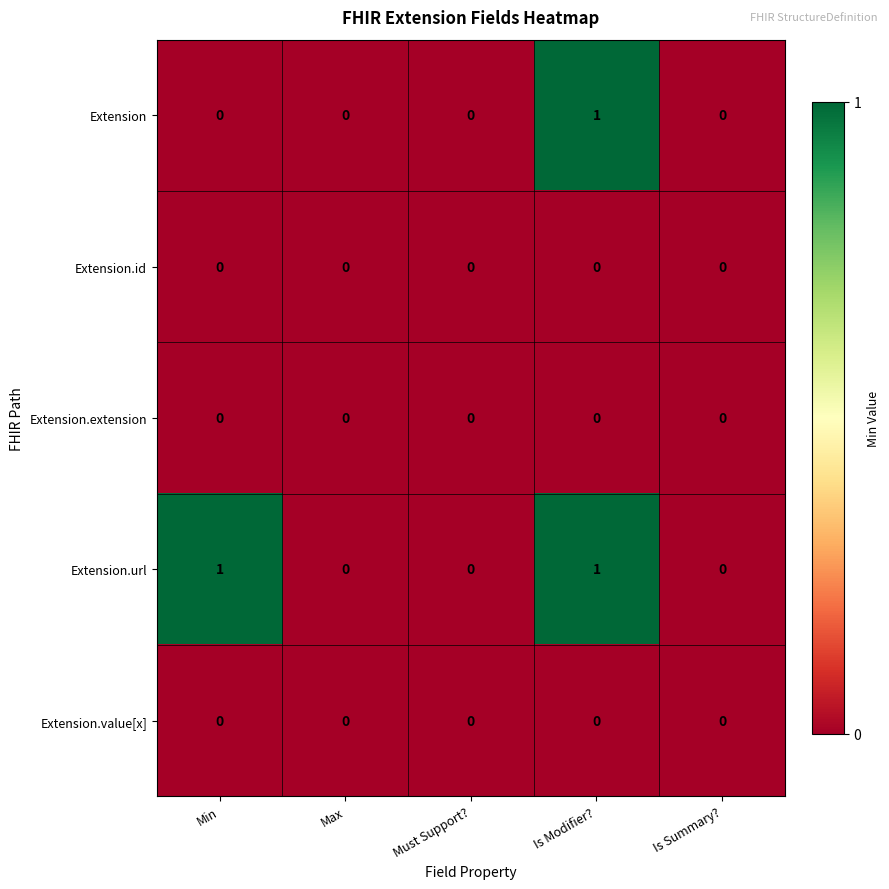

Which series has the largest total across all categories?

Extension.url